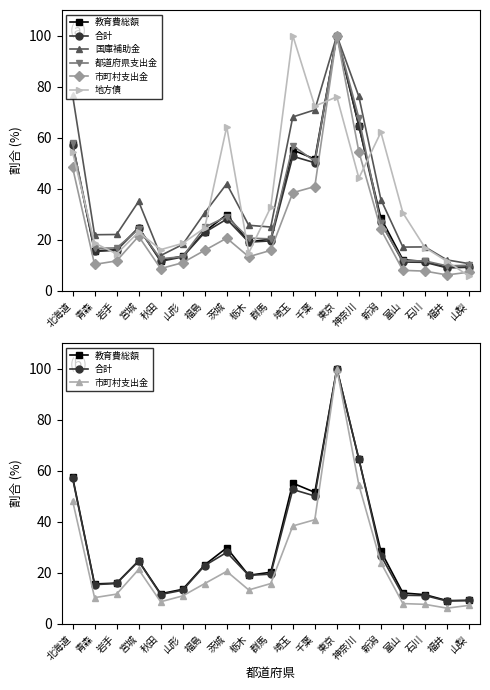

What is the maximum value shown in the chart?

100.0